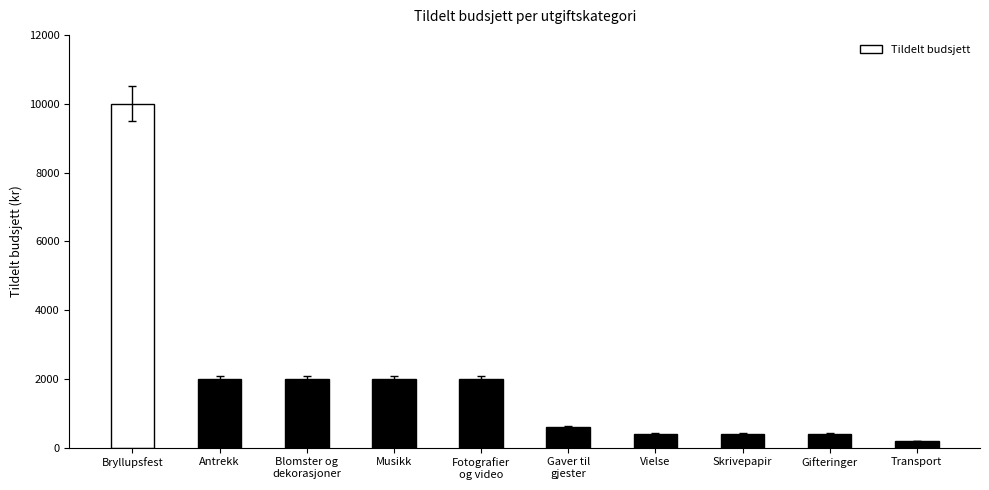

What is the change in value from Gaver til
gjester to Transport?

-400